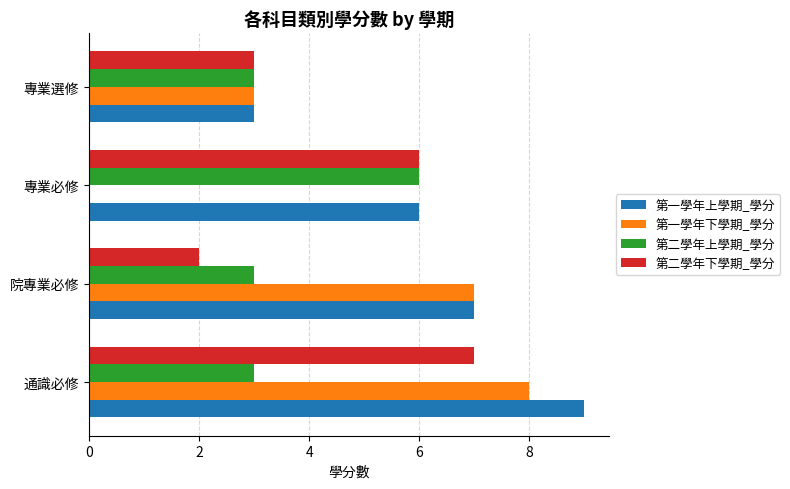

The value of 第二學年下學期_學分 at 院專業必修 is 1. True or false?

False